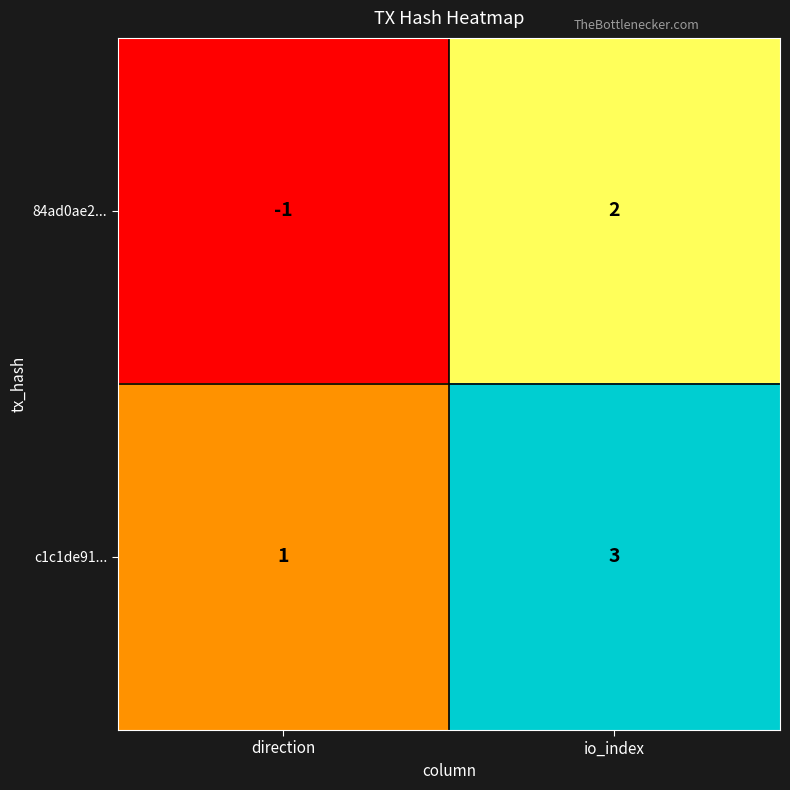

How many data points in c1c1de91... are less than 3?

1